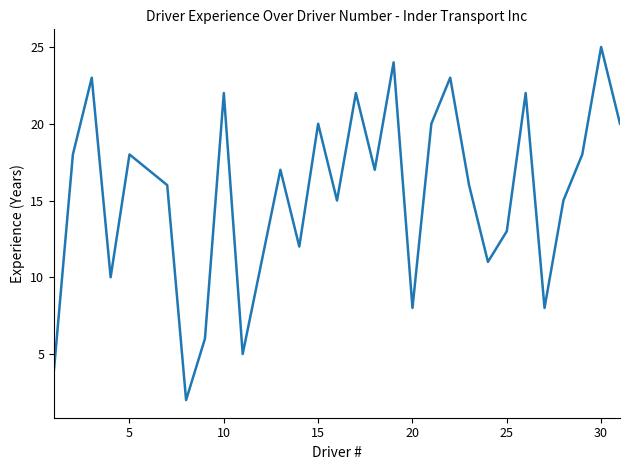

What is the difference between the maximum and minimum values?

23